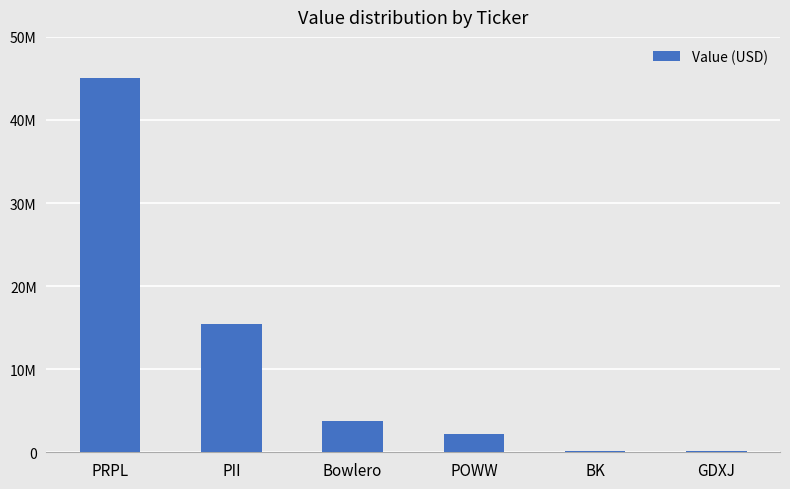

Approximately how many times larger is the value at POWW compared to GDXJ?

10.4